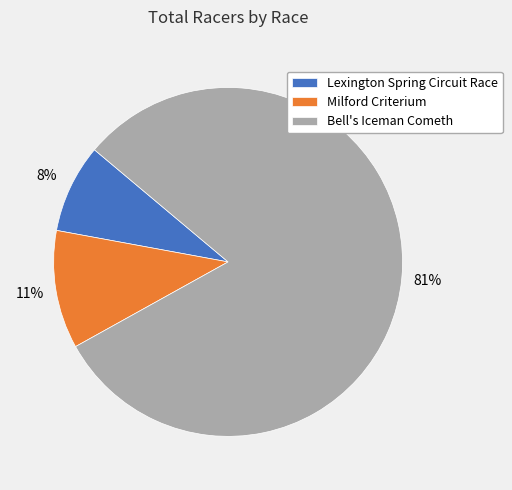

True or false: Bell's Iceman Cometh accounts for 81% of the total.

True